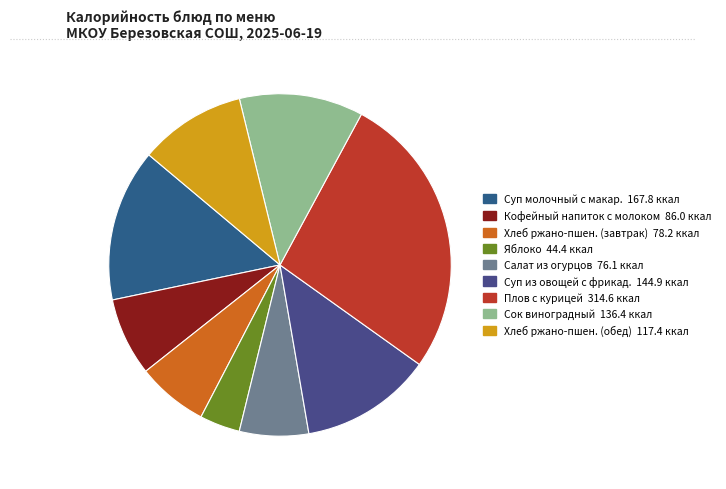

How many slices are in this pie chart?

9